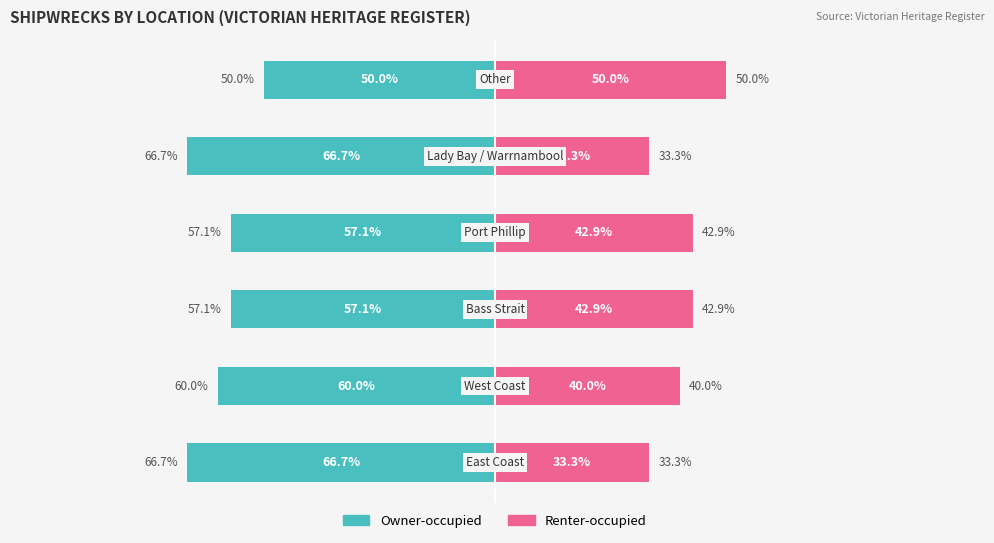

How many bars are there in each group?

2